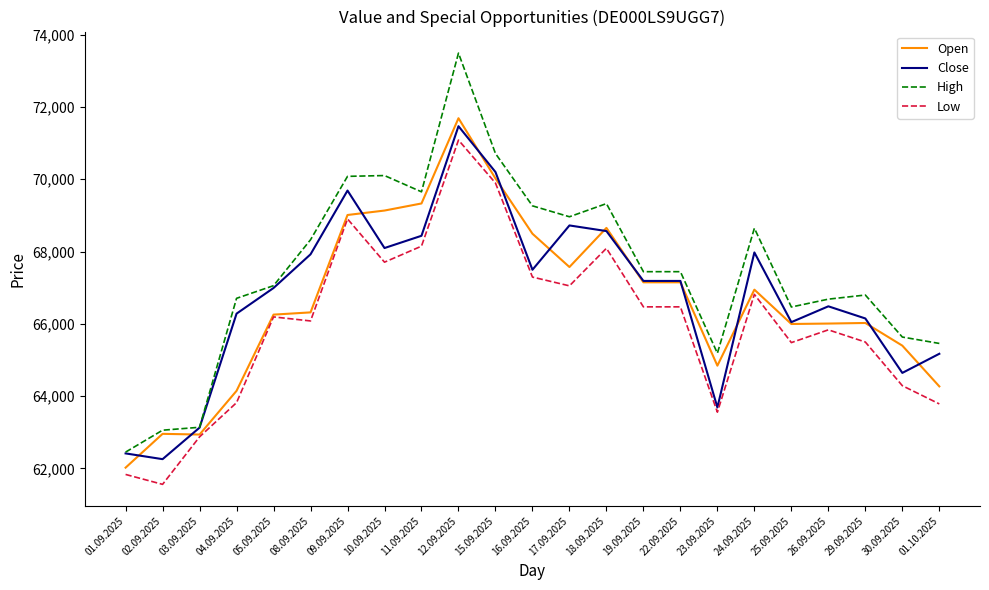

True or false: Close and Low cross at least once.

False